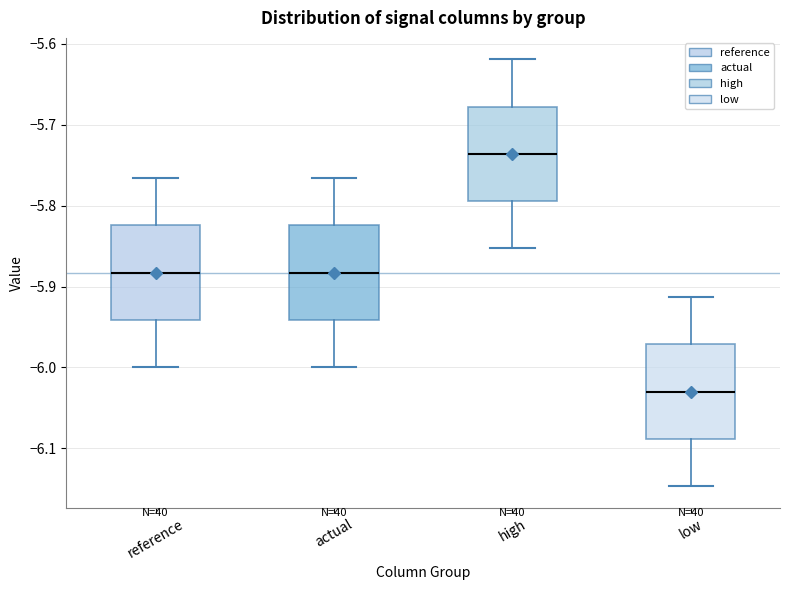

Reading left to right, read every box against the y-axis: the position of its median line, the range the box covers, and the ends of its whiskers. The values are not printed on the chart, so give them approximately, as read against the axis.

reference: median -5.88, box -5.94 to -5.82, whiskers -6.00 to -5.77
actual: median -5.88, box -5.94 to -5.82, whiskers -6.00 to -5.77
high: median -5.74, box -5.79 to -5.68, whiskers -5.85 to -5.62
low: median -6.03, box -6.09 to -5.97, whiskers -6.15 to -5.91